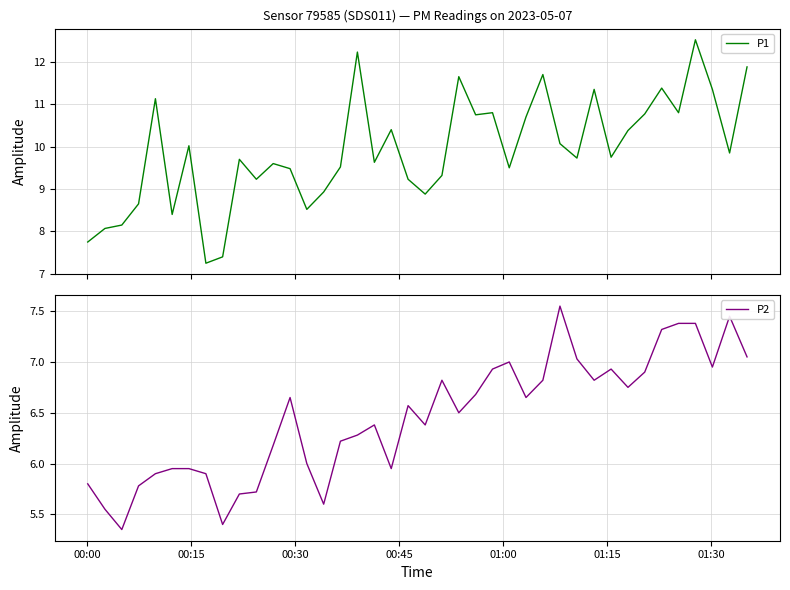

Is this an area chart (filled region under the line)?

No